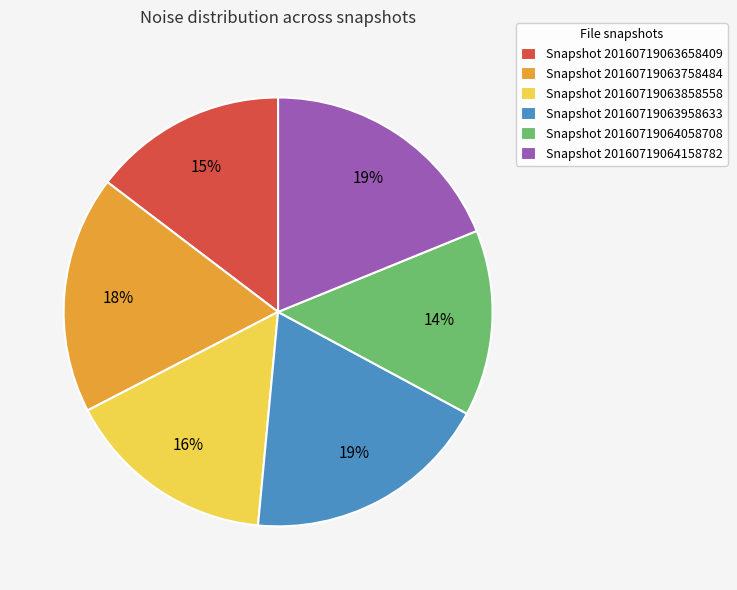

How many slices are in this pie chart?

6